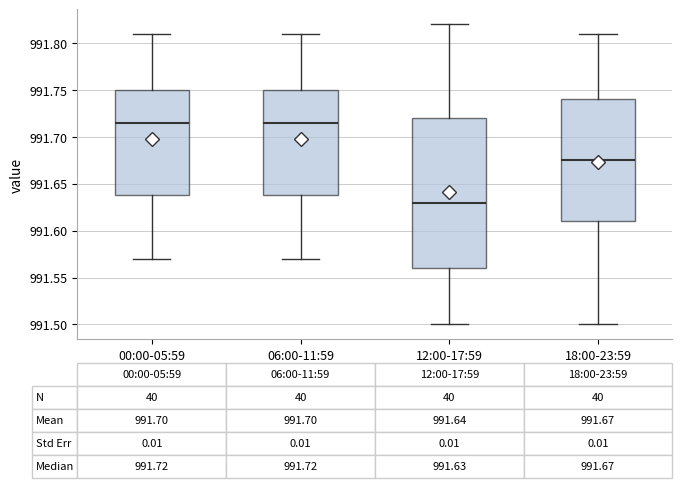

Comparing the boxes themselves (not the whiskers), which one is the tallest?

12:00-17:59